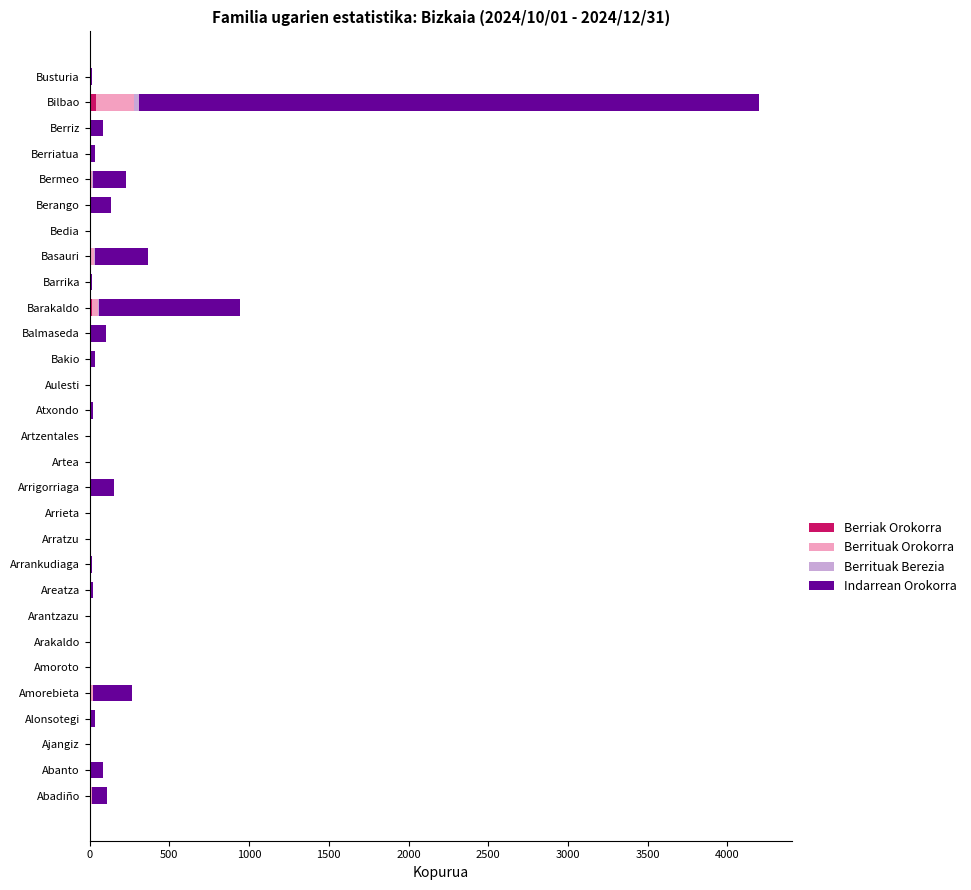

At which category is the sum across all series the highest?

Bilbao